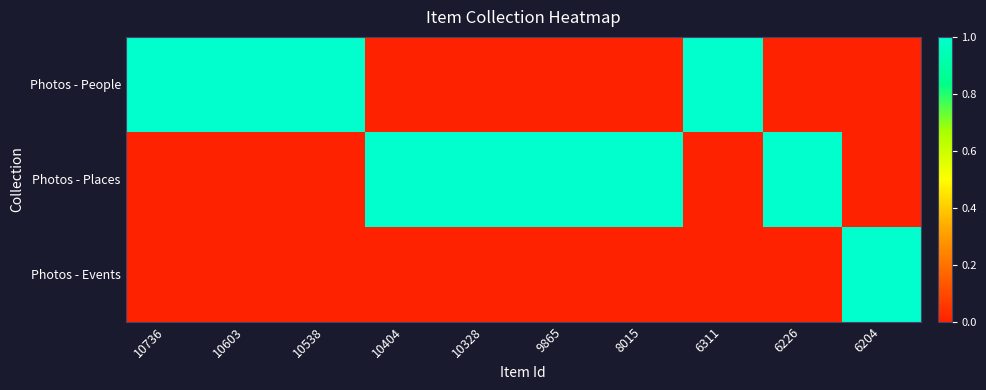

Which series changed the most between 10603 and 6226?

Photos - People